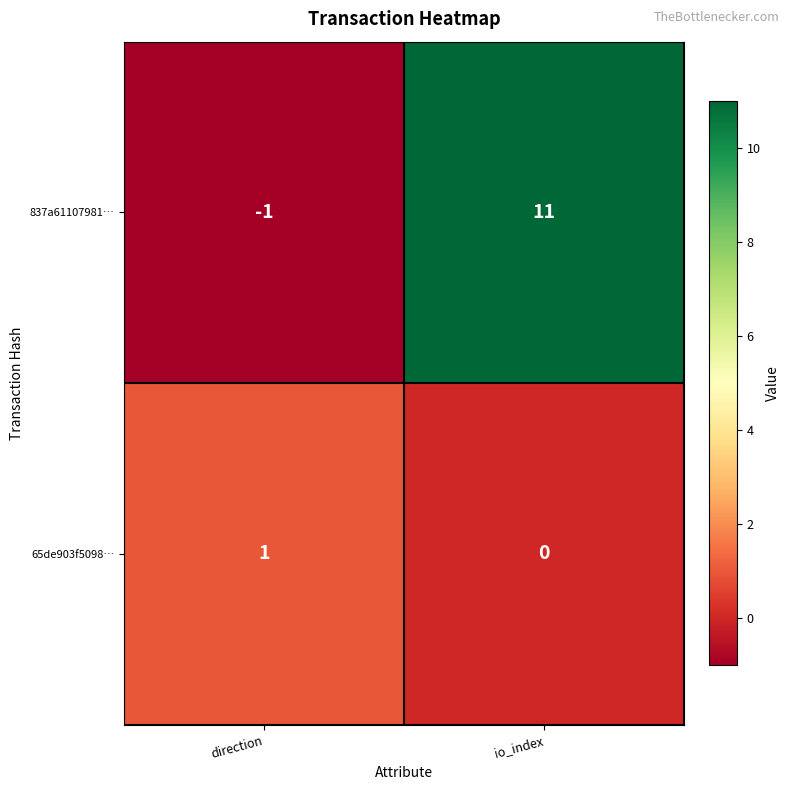

The 65de903f5098… series shows 1 at direction. True or false?

True